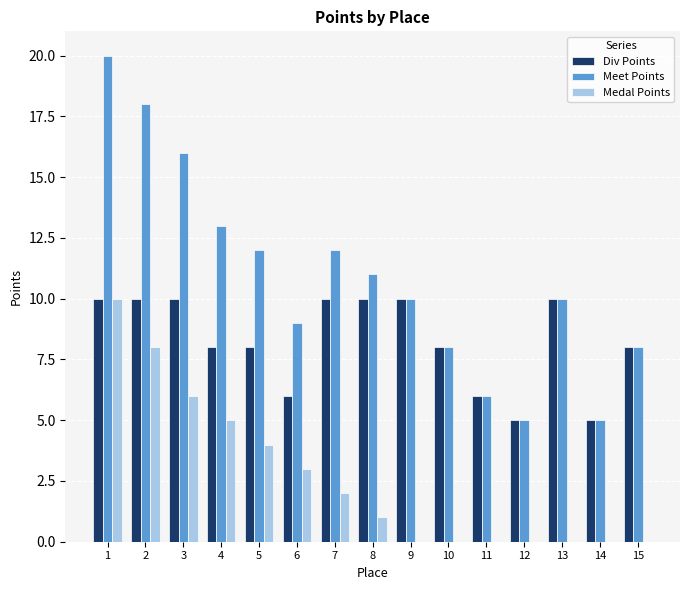

Is it true that Div Points equals 10 at 7?

True